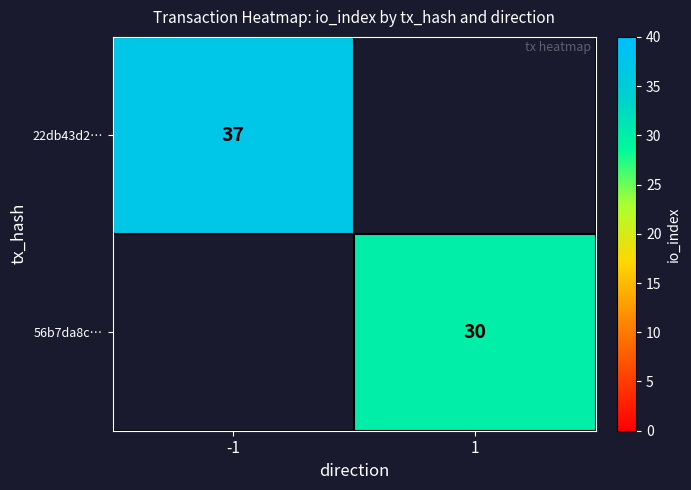

Is it true that 56b7da8c… equals 30 at 1?

True